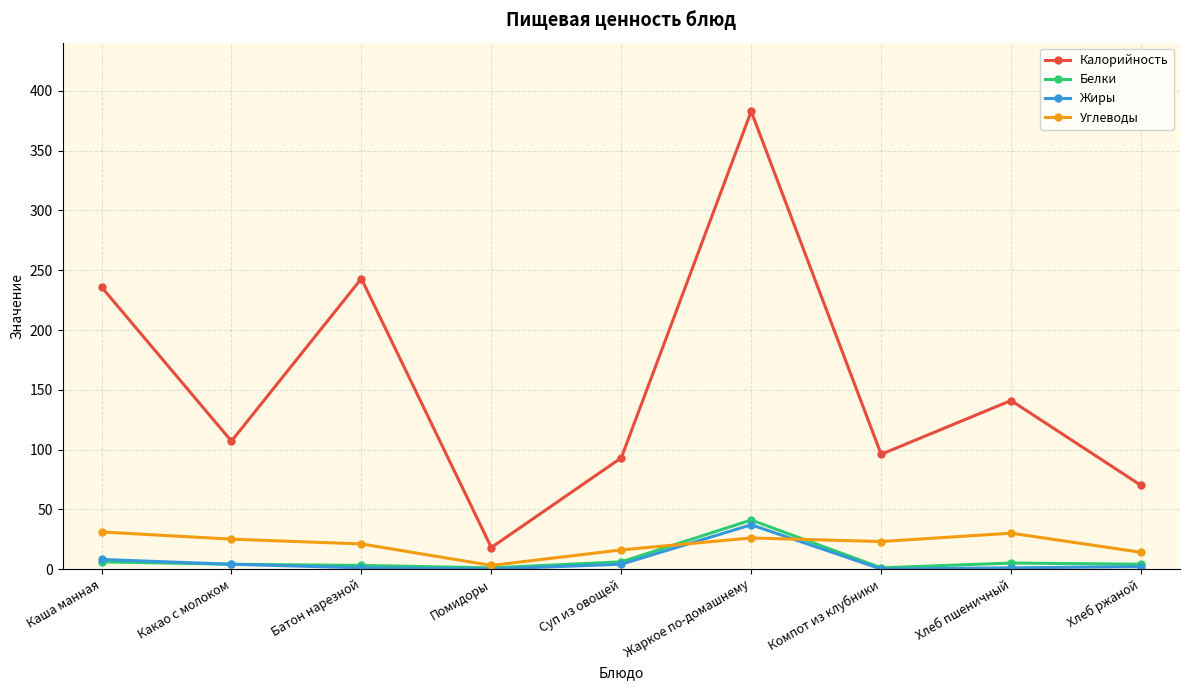

At how many categories does at least one series exceed 216?

3